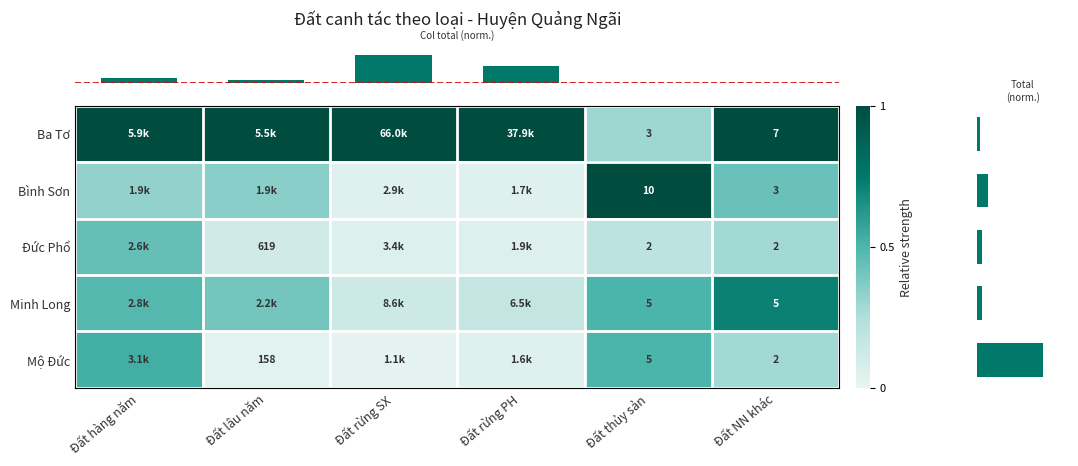

Between Đất rừng SX and Đất hàng năm, which is larger?

Đất rừng SX